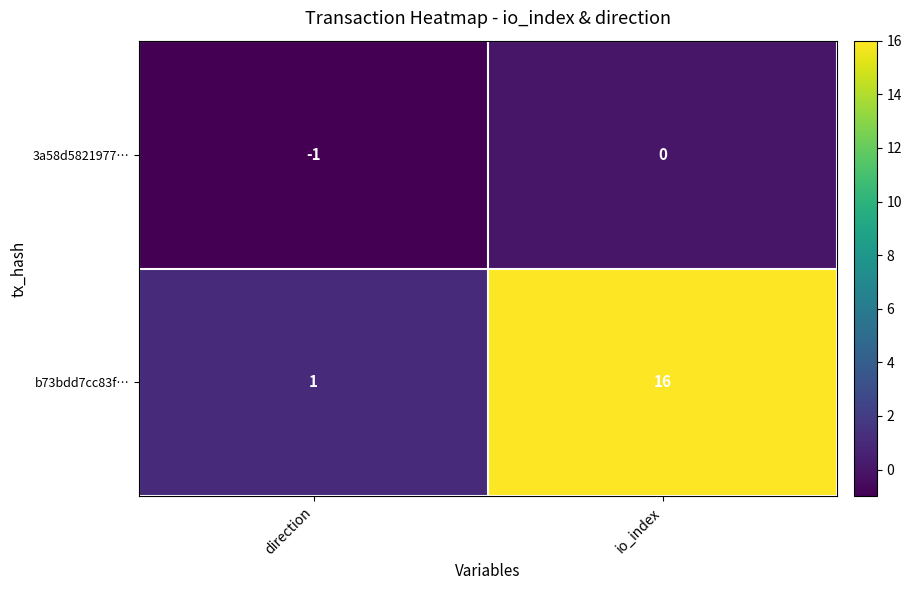

How many data points does each series have?

2